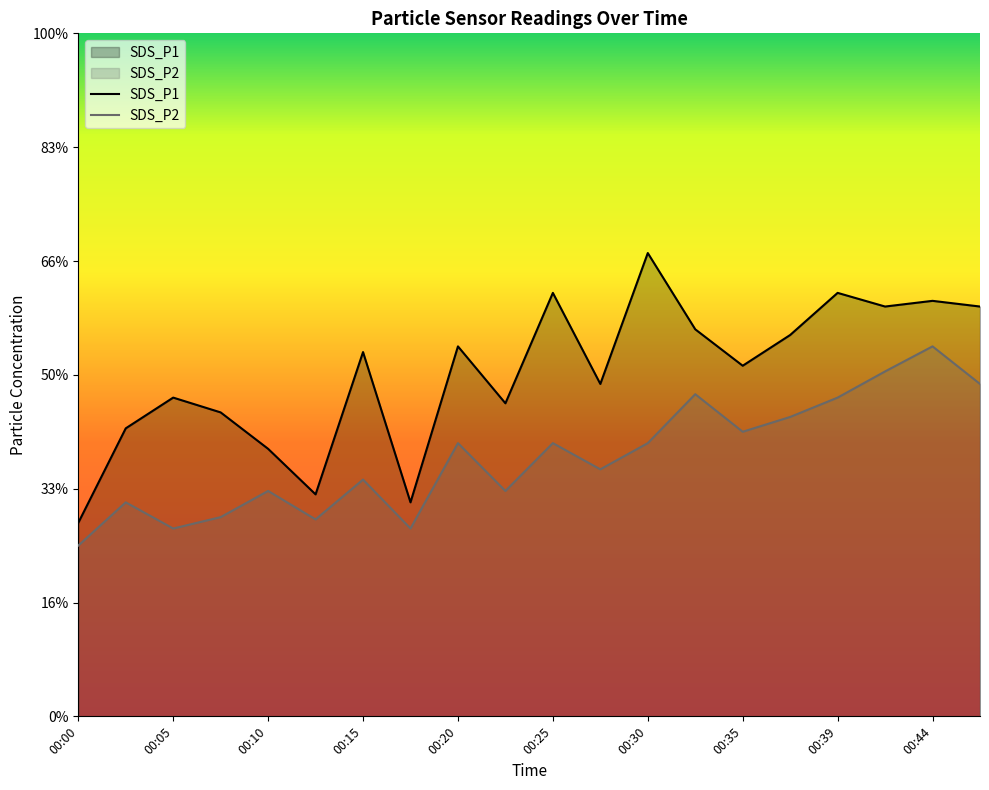

Between 00:27 and 00:13, which is larger?

00:27